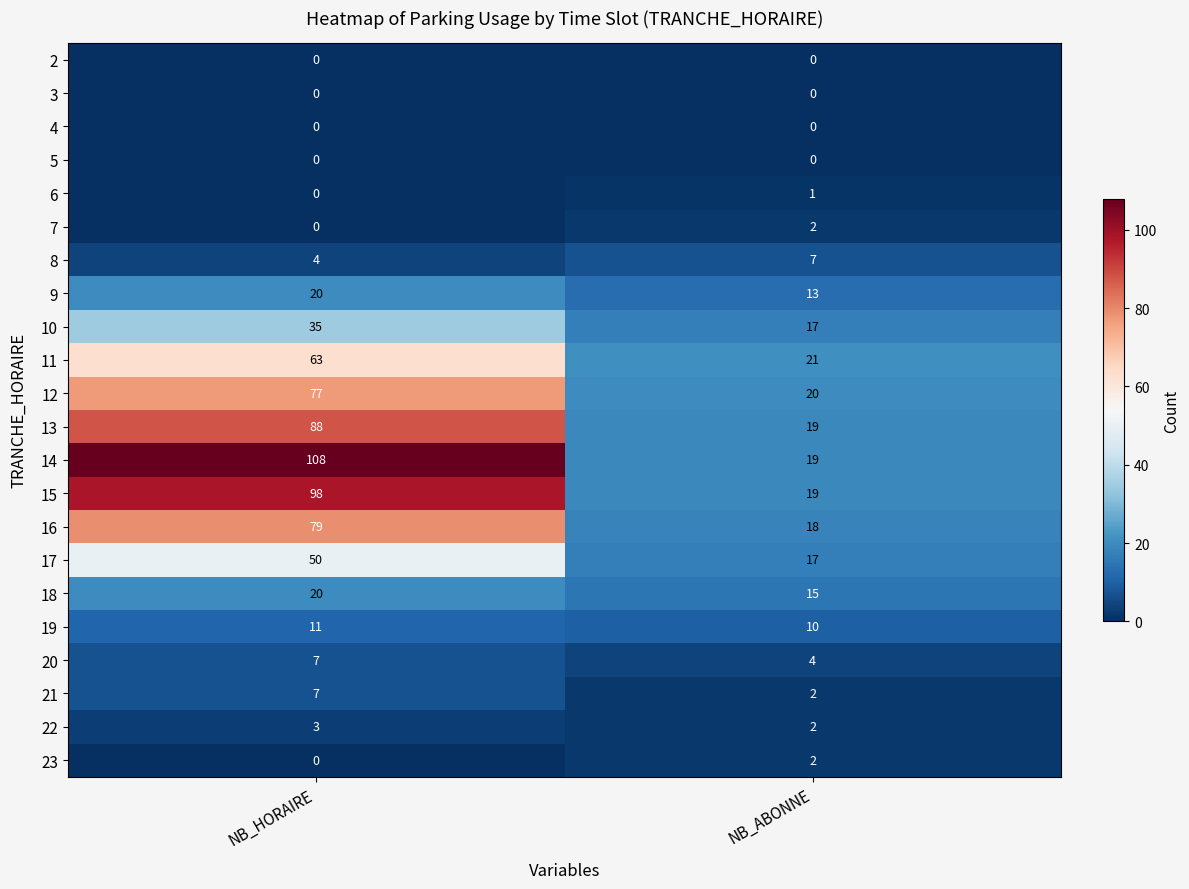

What is the average value of the 10 series?

26